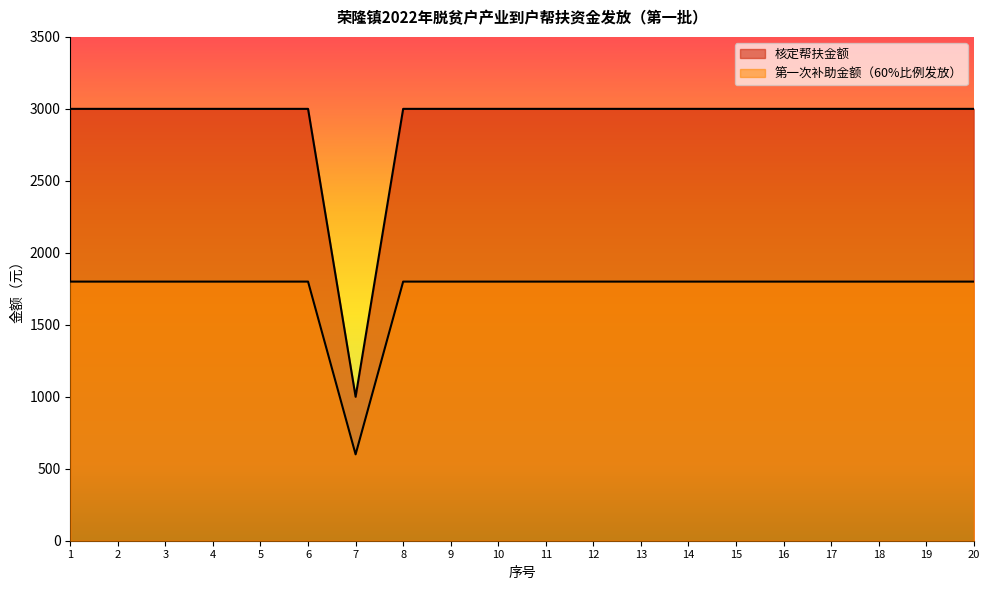

Rank the categories by 核定帮扶金额 value from highest to lowest.

1, 2, 3, 4, 5, 6, 8, 9, 10, 11, 12, 13, 14, 15, 16, 17, 18, 19, 20, 7